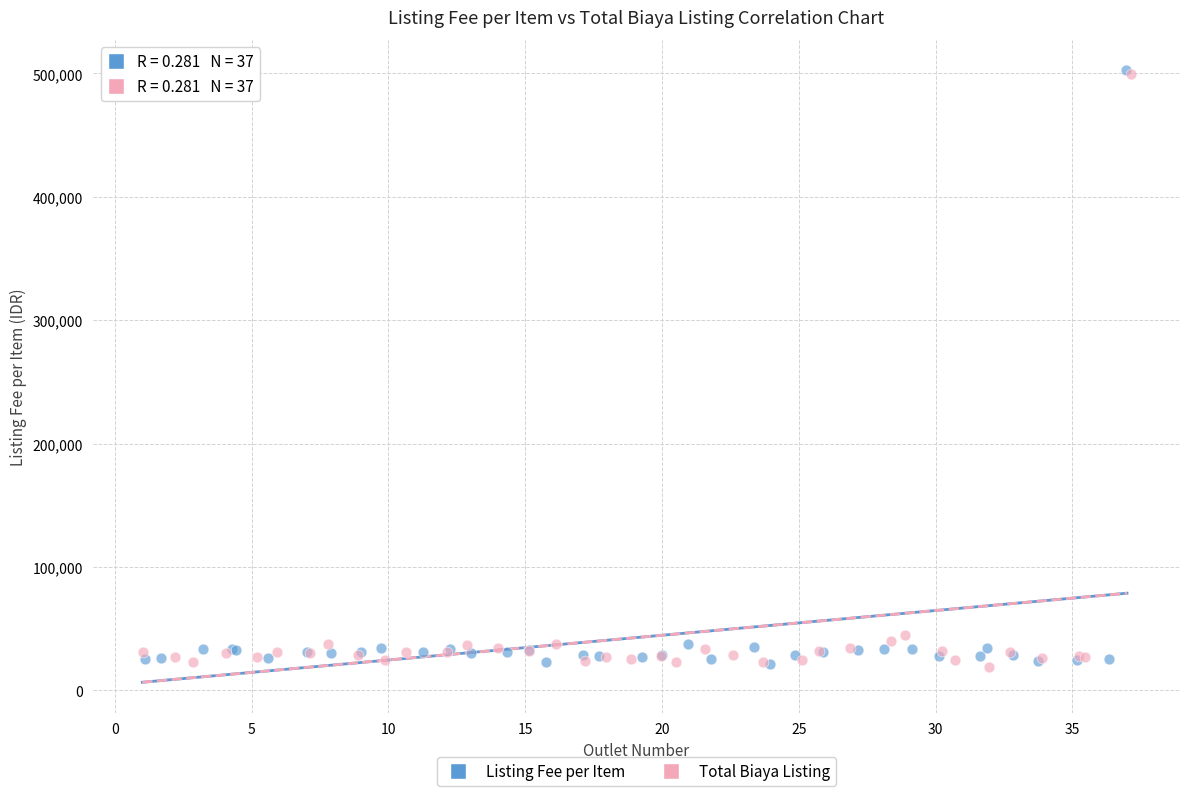

What are all the series names shown in the legend?

Listing Fee per Item, Total Biaya Listing